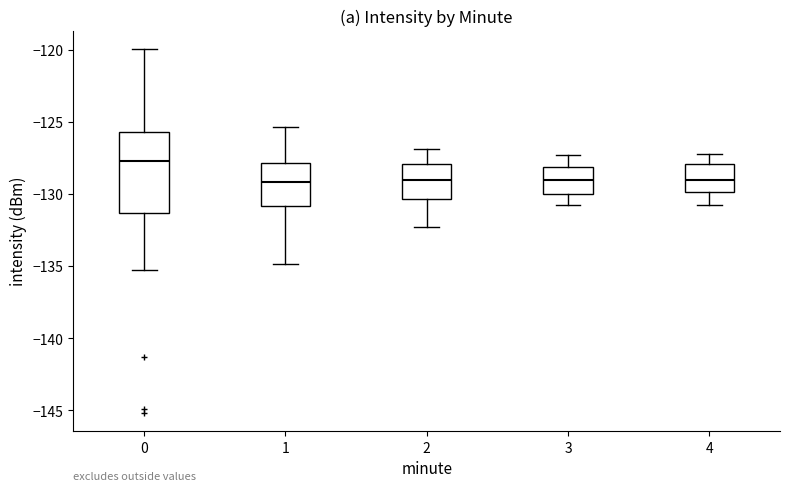

Which box is the tallest, from its lower edge to its upper edge?

0